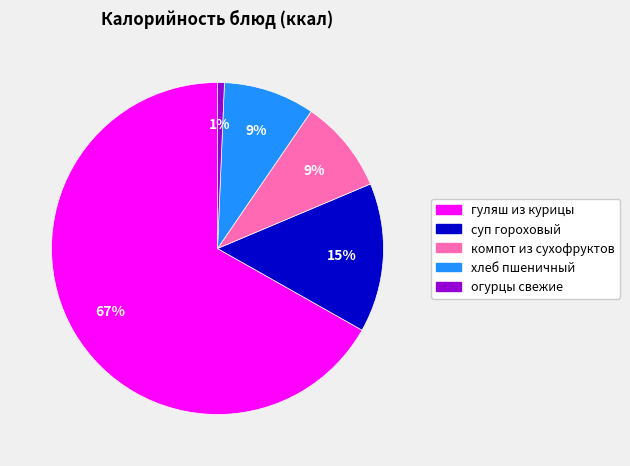

Which slice is the largest?

гуляш из курицы